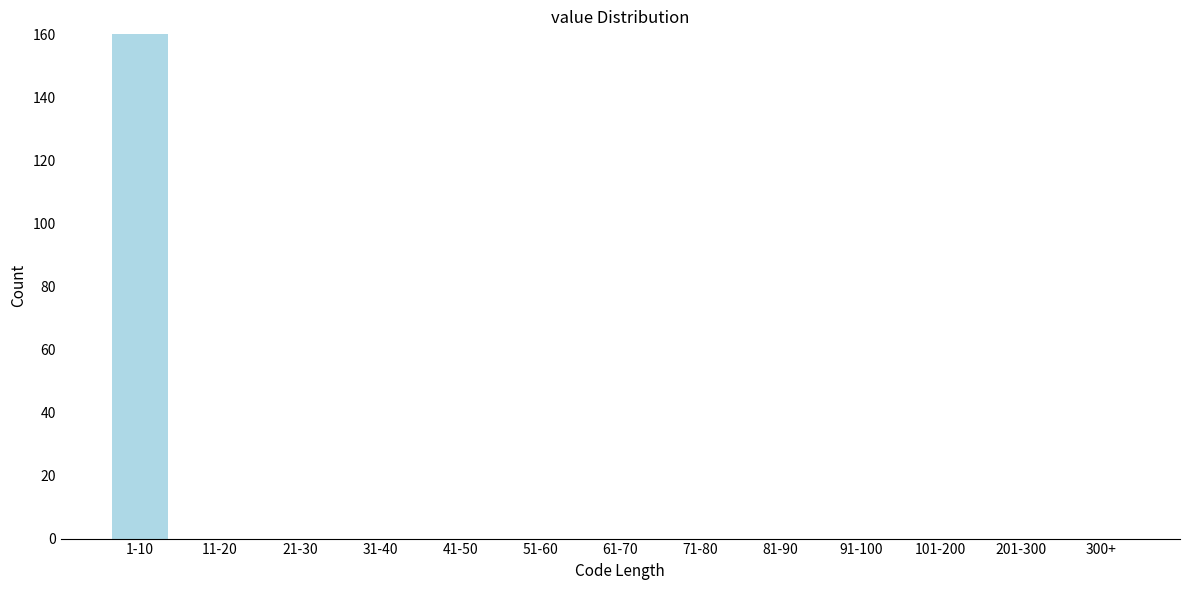

Reading left to right, transcribe all the data shown in this chart.

1-10=160	11-20=0	21-30=0	31-40=0	41-50=0	51-60=0	61-70=0	71-80=0	81-90=0	91-100=0	101-200=0	201-300=0	300+=0